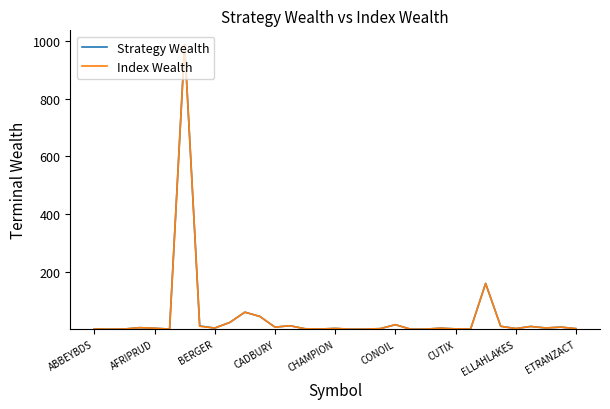

What is the highest value of the Strategy Wealth series?

988.1